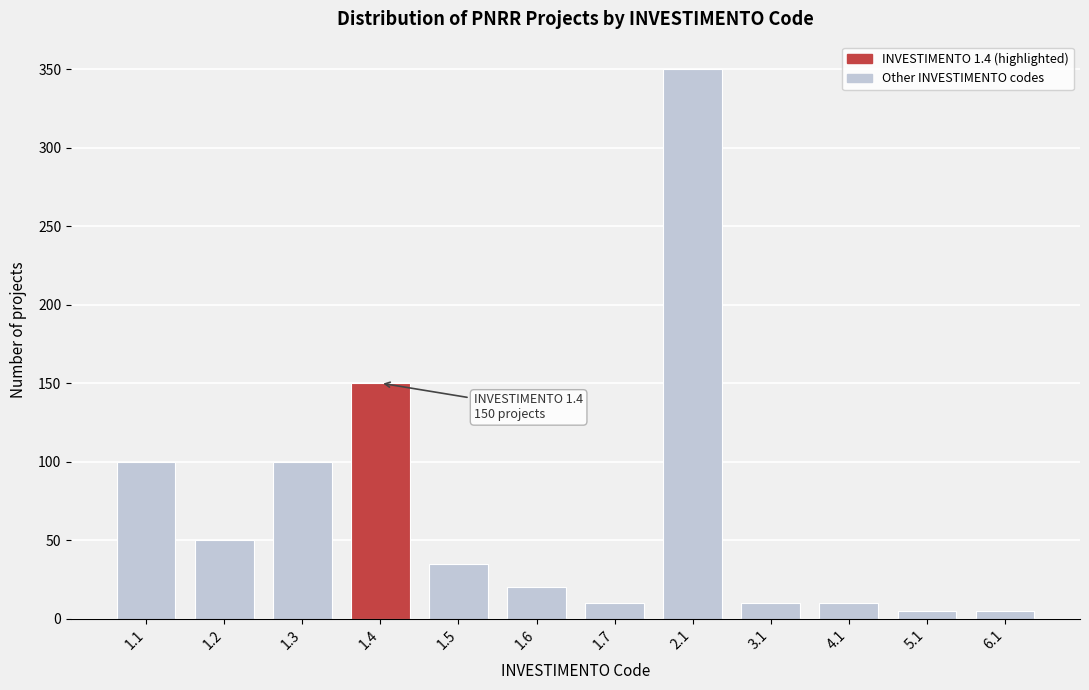

Reading left to right, extract all data points from this chart.

1.1=100	1.2=50	1.3=100	1.4=150	1.5=35	1.6=20	1.7=10	2.1=350	3.1=10	4.1=10	5.1=5	6.1=5